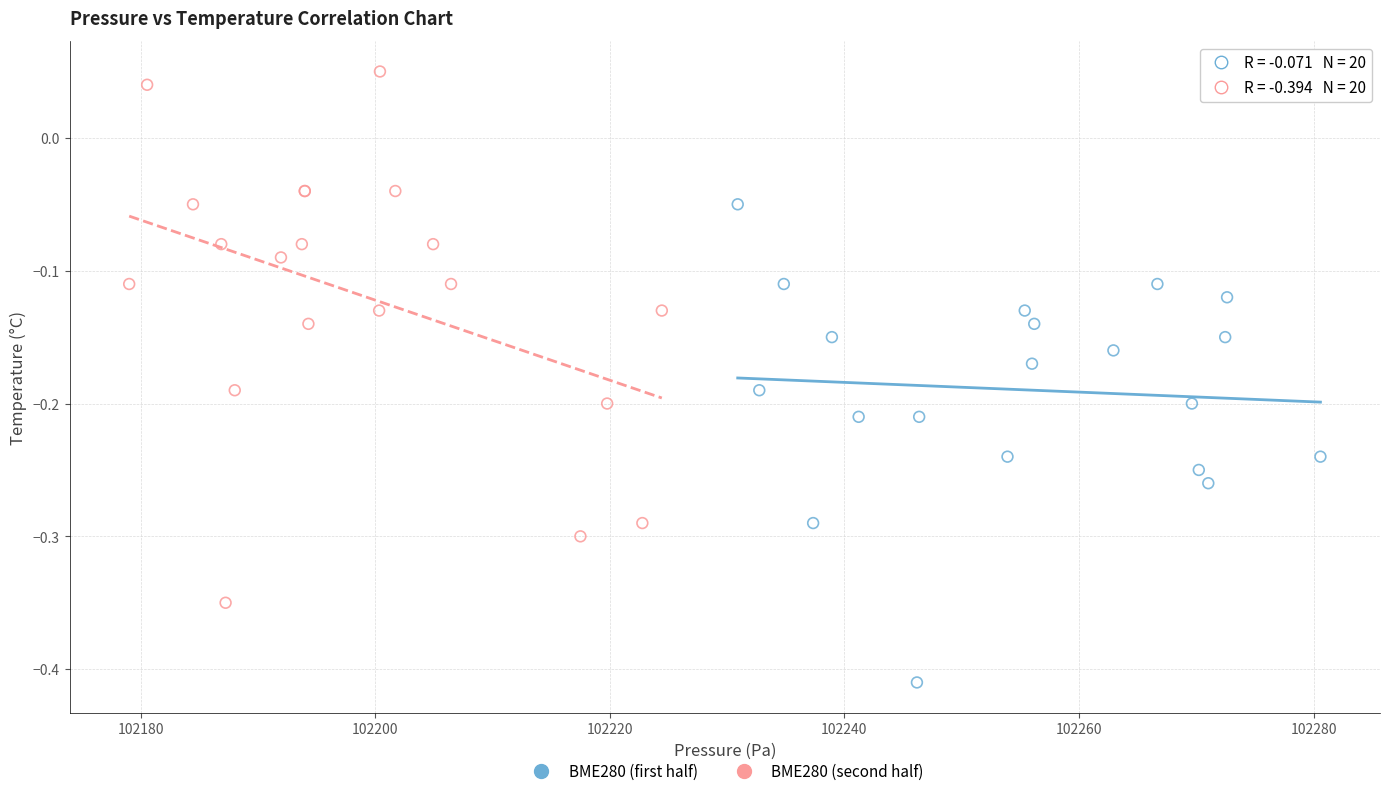

Which series contains the lowest Y value?

BME280 (first half)